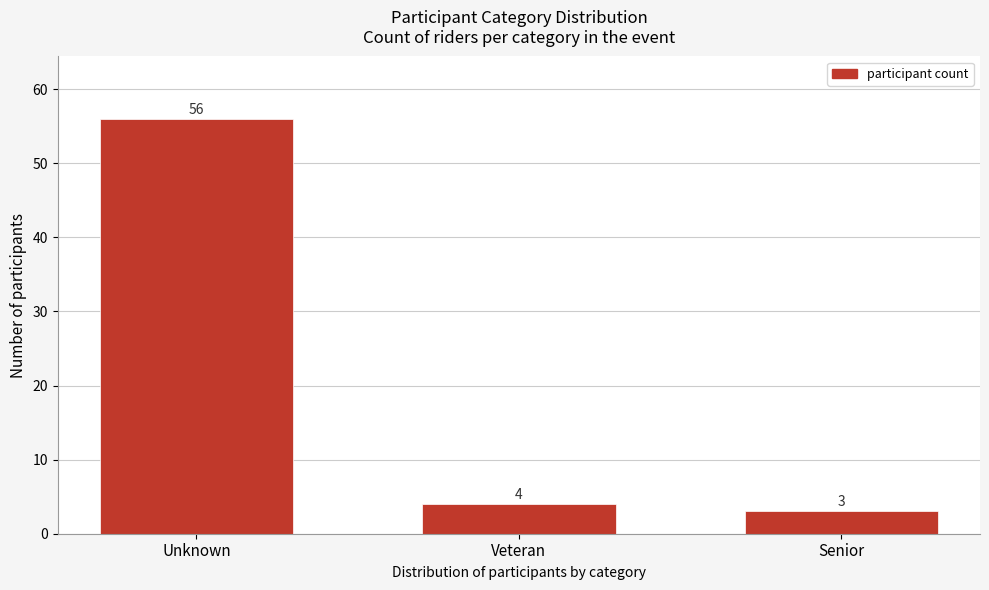

Reading left to right, what are all the values shown in this chart?

Unknown=56	Veteran=4	Senior=3